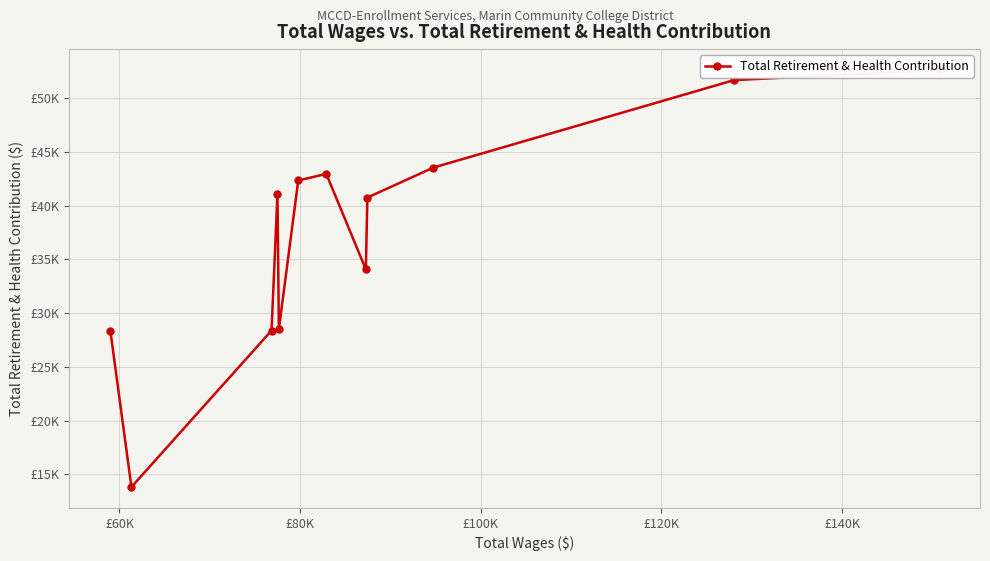

What is the change in value from £60K to £140K?

-8732